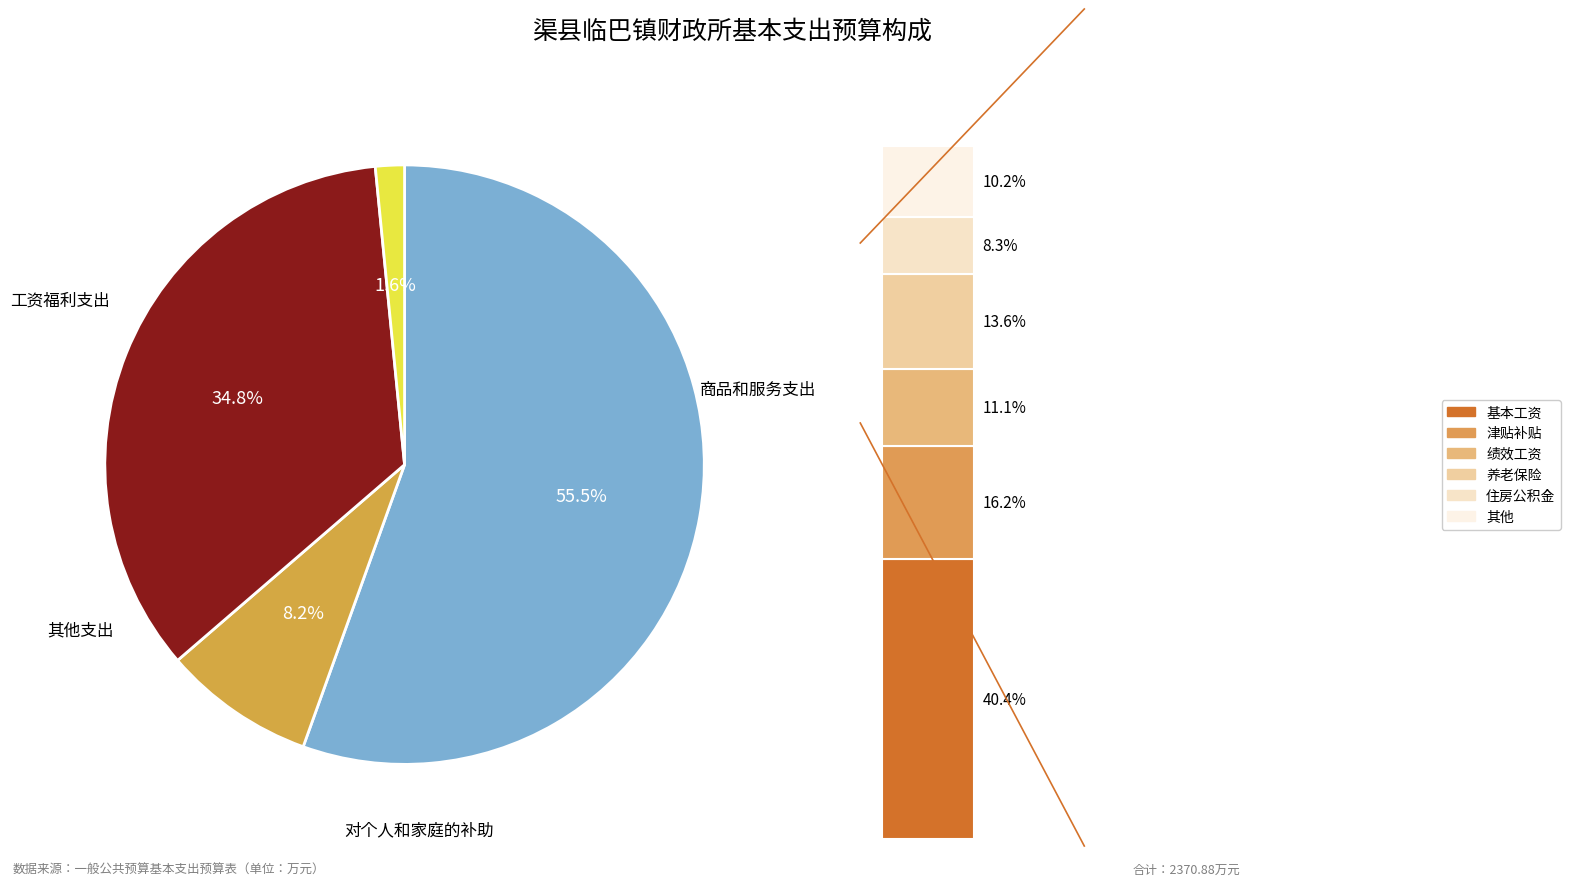

The 对个人和家庭的补助 slice represents 48% of the pie. True or false?

False